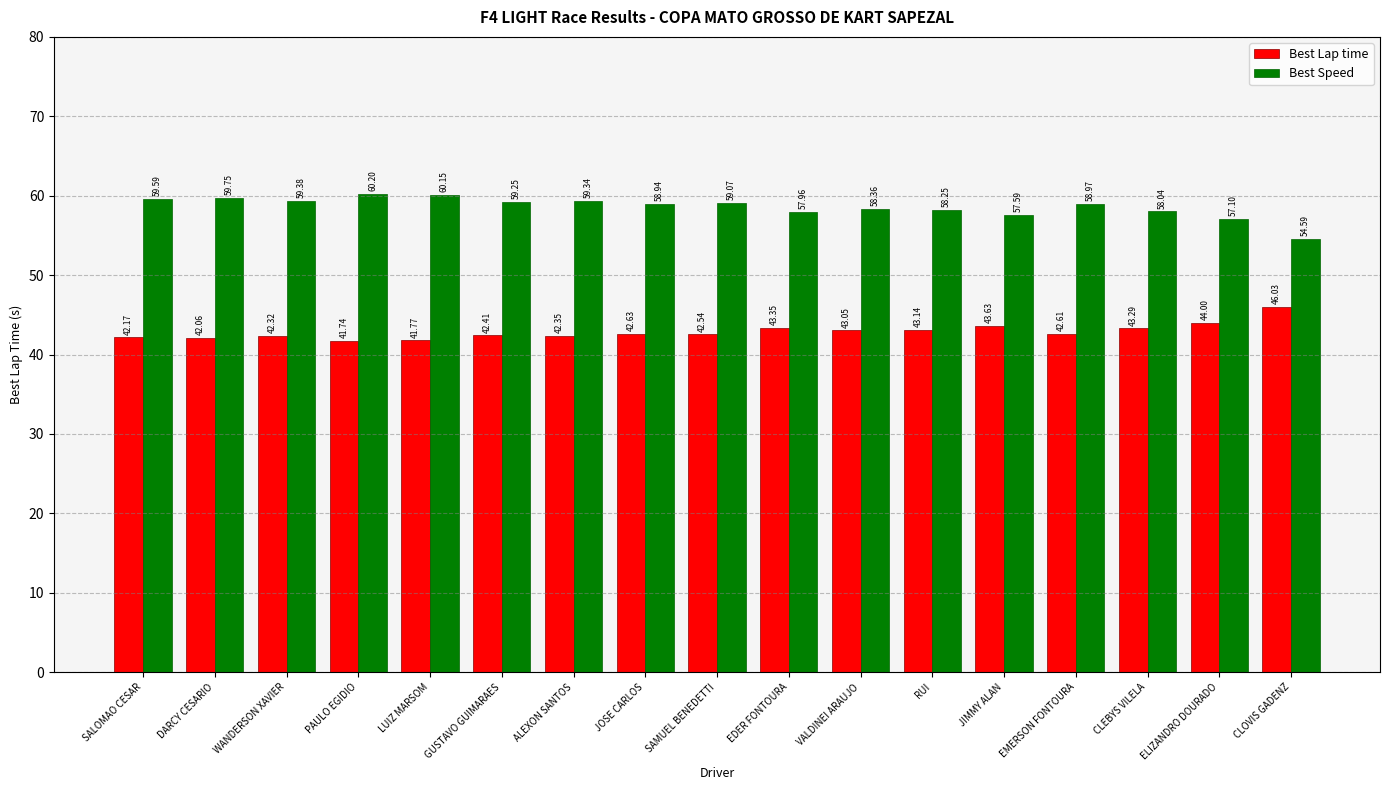

How many bars are there in total?

34